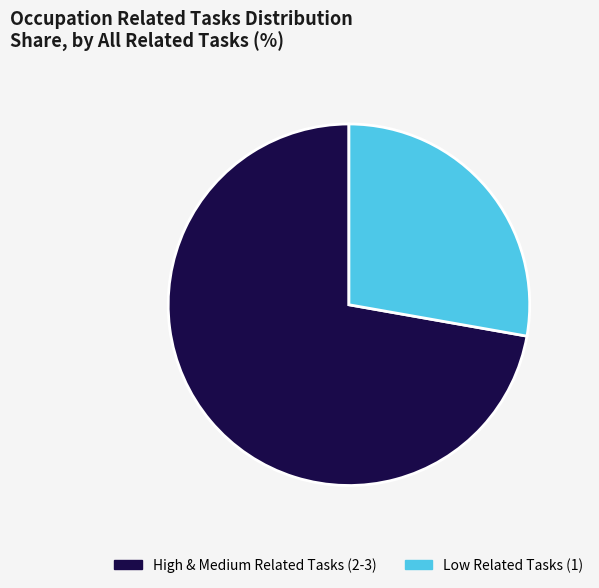

What is the ratio of the value at Low Related Tasks (1) to the value at High & Medium Related Tasks (2-3)?

0.4